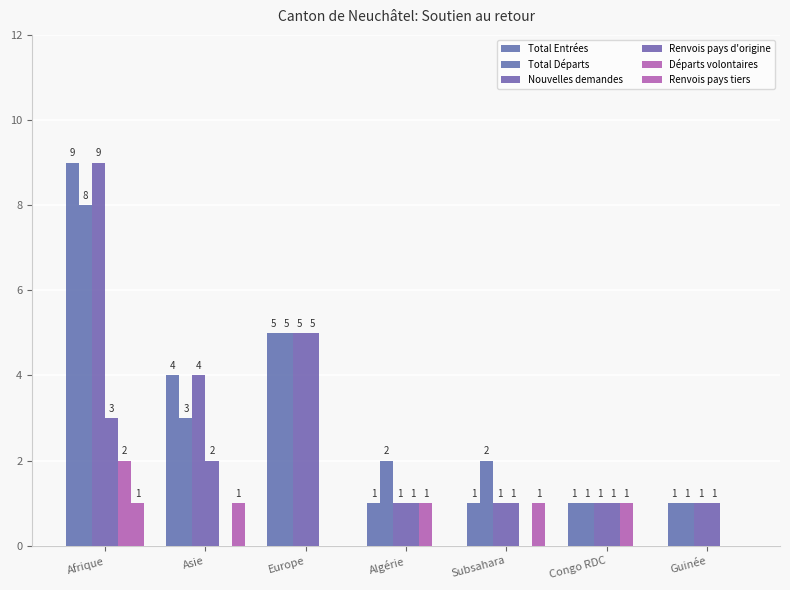

Which series changed the most between Asie and Guinée?

Total Entrées